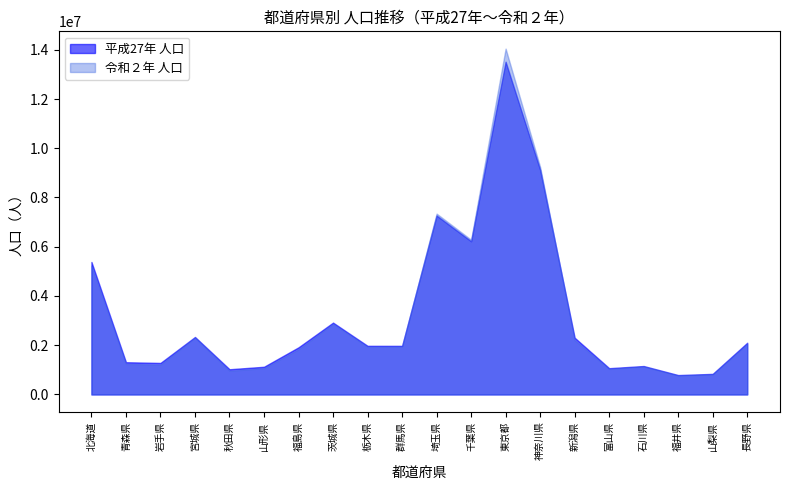

The 令和２年 人口 series shows 1210534 at 岩手県. True or false?

True